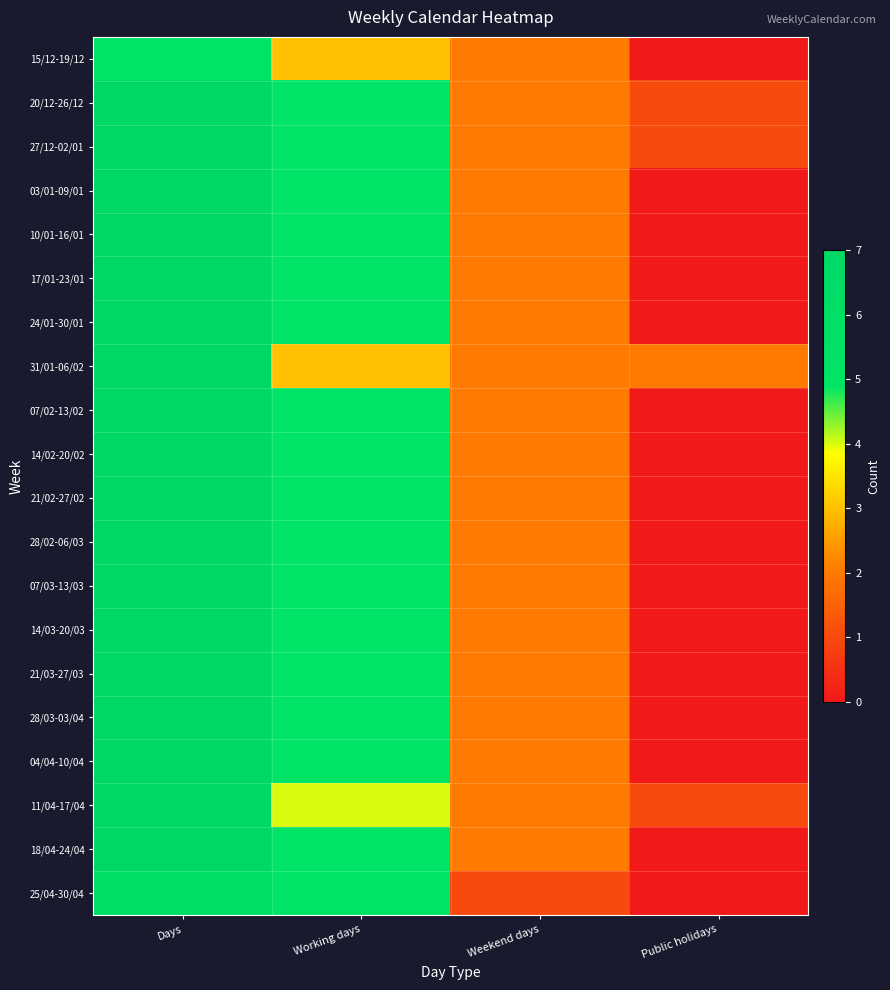

At which category is the sum across all series the highest?

Days